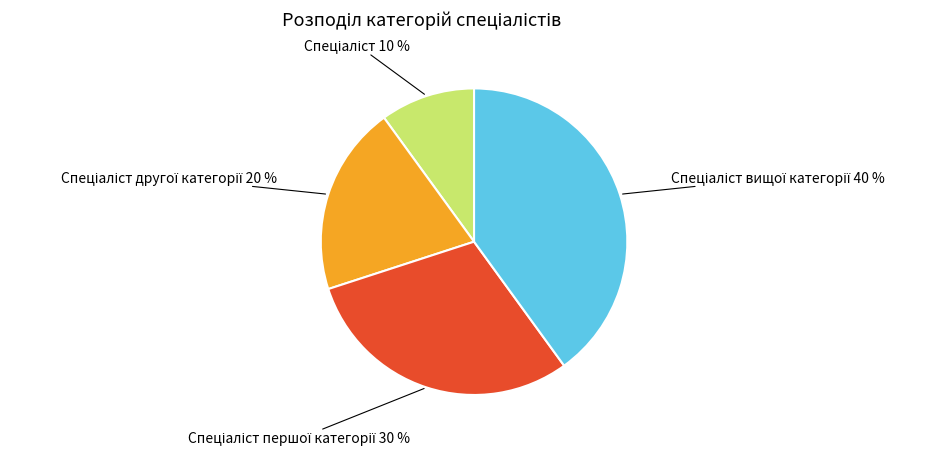

Is there a majority slice in this chart?

No